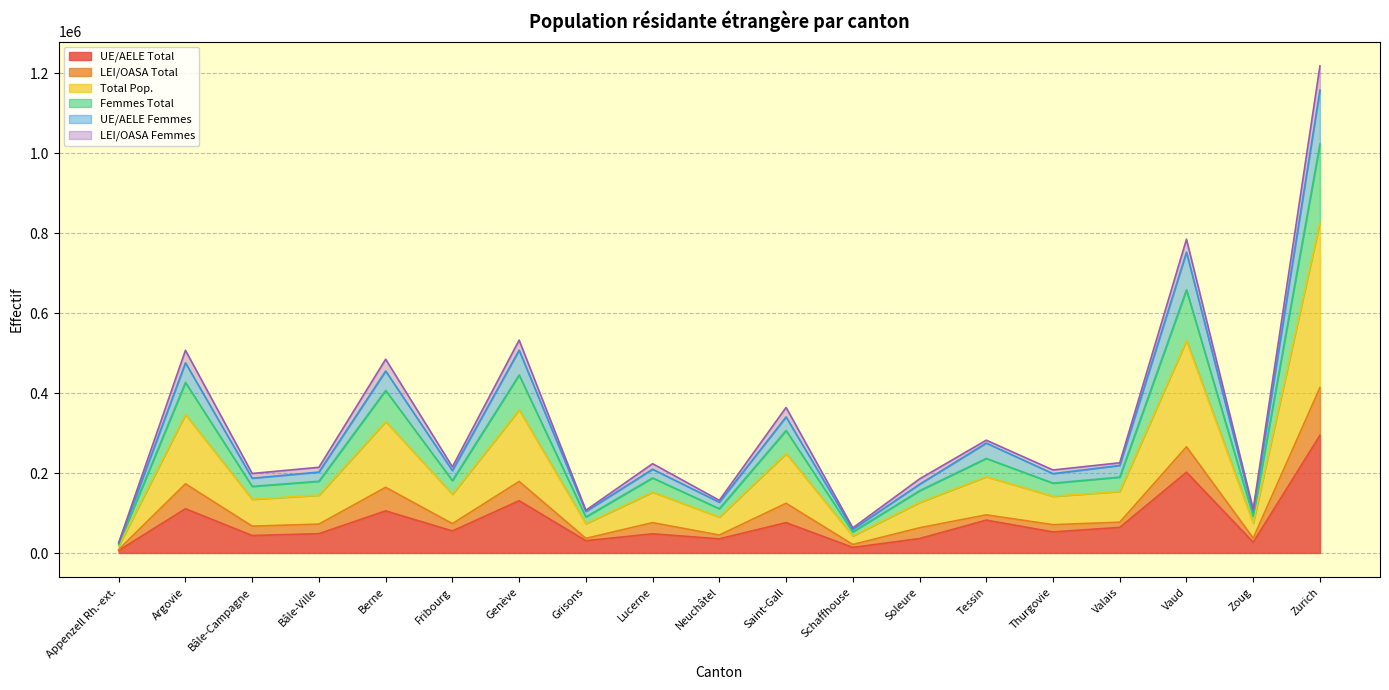

Does the chart have visible grid lines?

Yes